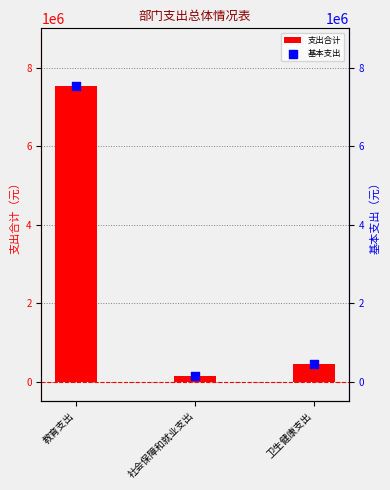

What are all the series names shown in the legend?

支出合计, 基本支出